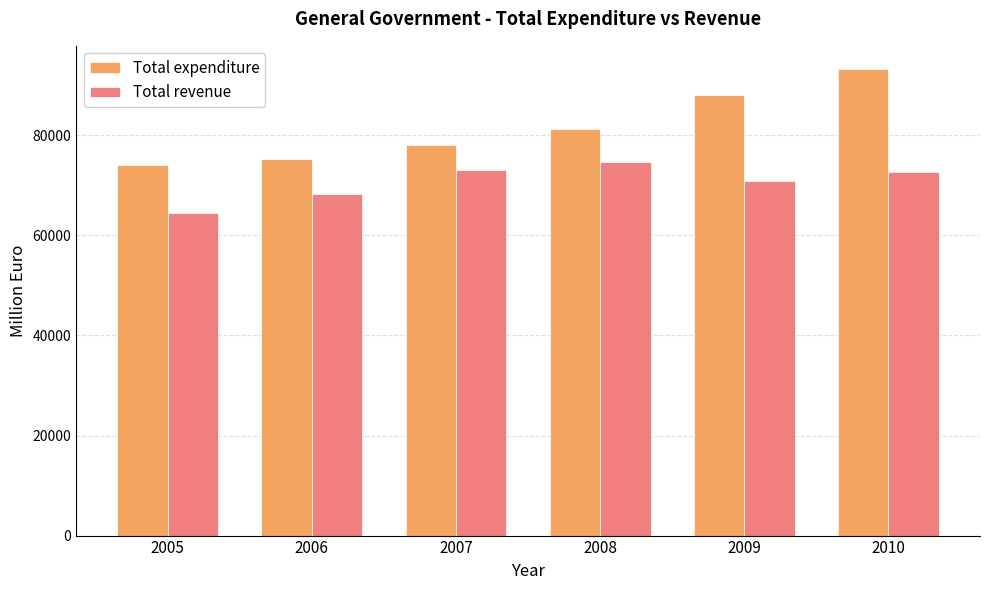

What is the difference between the highest and lowest values at 2010?

20472.7